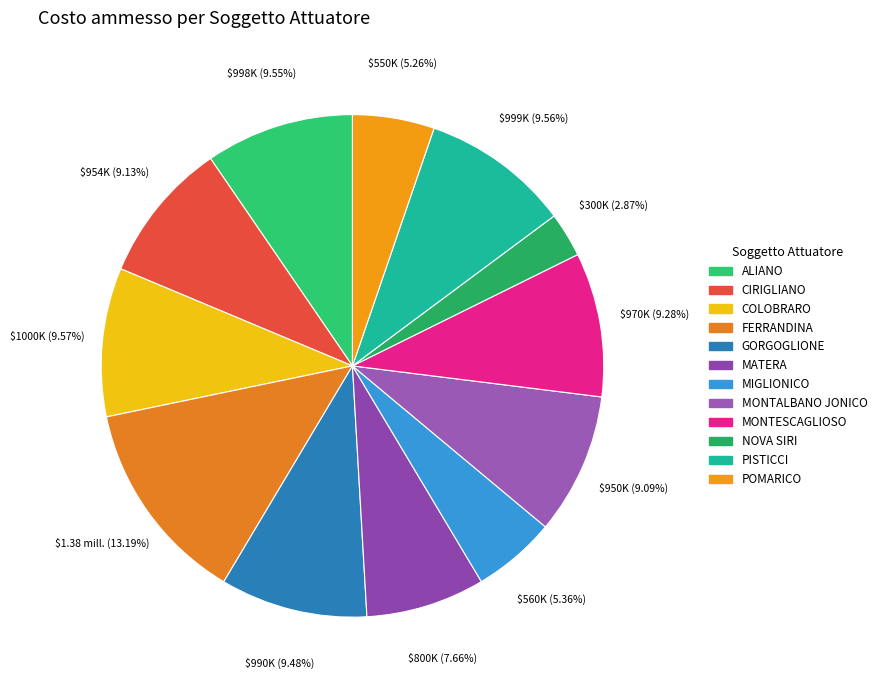

How many segments does this pie chart have?

12